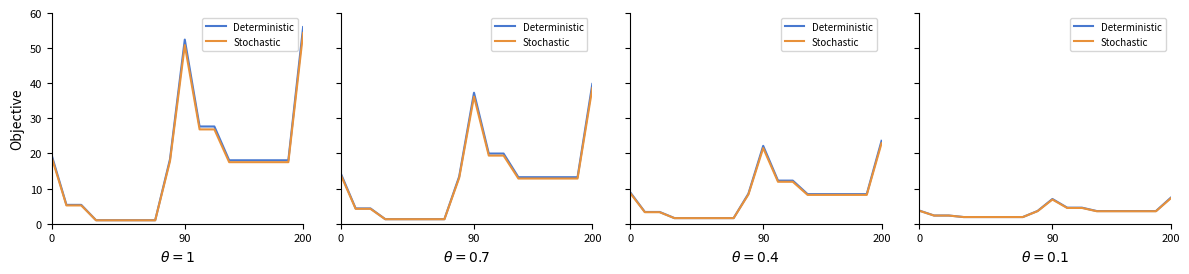

True or false: Deterministic has more than 2 points higher than both neighbors.

False